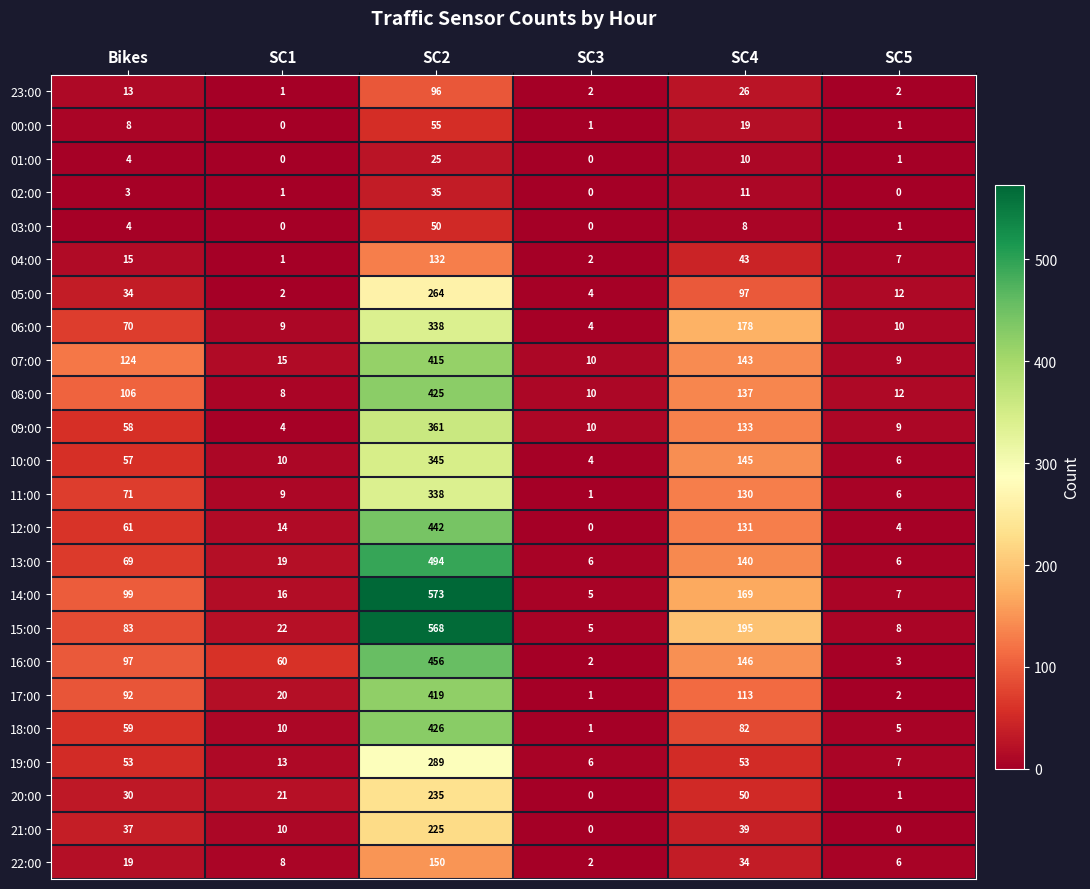

What is the sum of all 22:00 values?

219